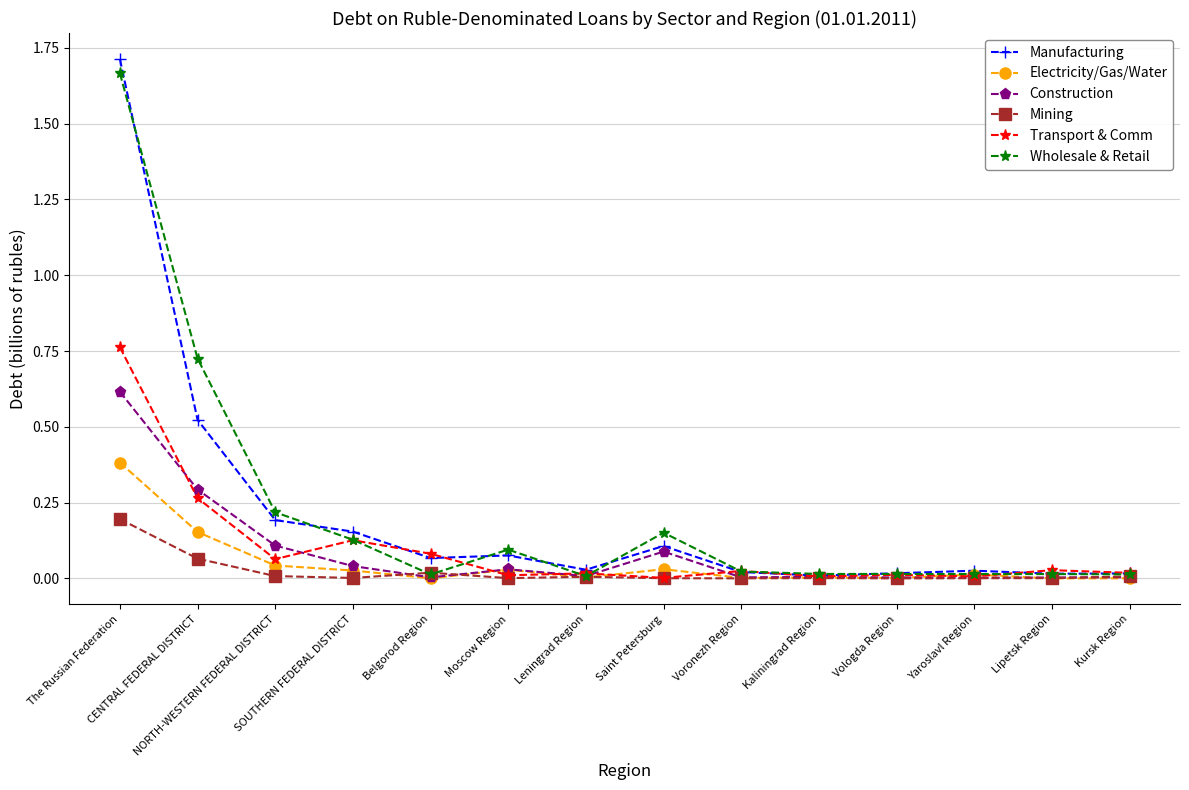

At which category does Transport & Comm reach its first local valley?

NORTH-WESTERN FEDERAL DISTRICT